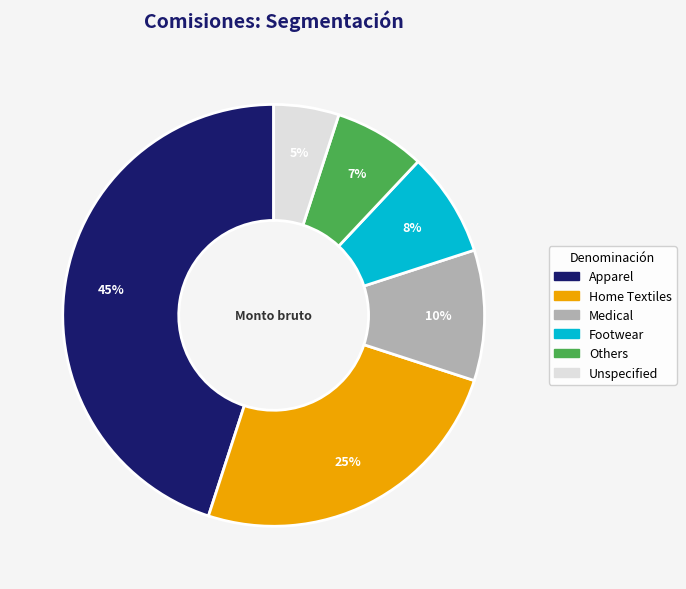

To the nearest percent, what is the difference between the largest and smallest slice percentages?

40%